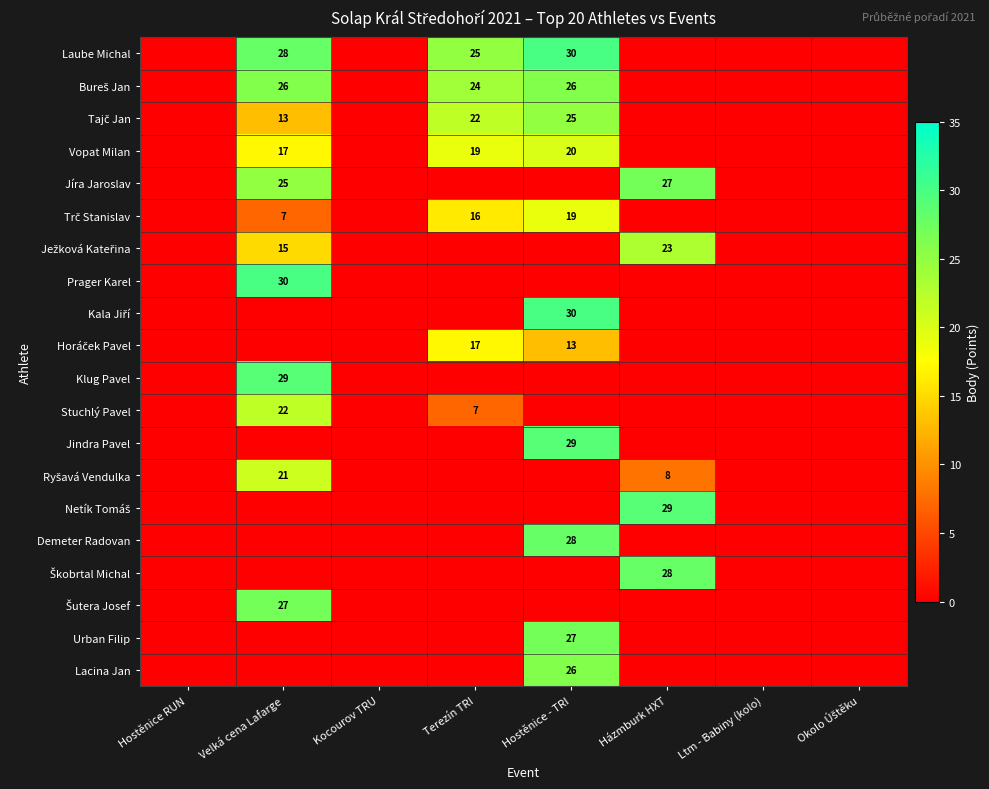

At Kocourov TRU, list the series in order from largest to smallest.

Laube Michal, Bureš Jan, Tajč Jan, Vopat Milan, Jíra Jaroslav, Trč Stanislav, Ježková Kateřina, Prager Karel, Kala Jiří, Horáček Pavel, Klug Pavel, Stuchlý Pavel, Jindra Pavel, Ryšavá Vendulka, Netík Tomáš, Demeter Radovan, Škobrtal Michal, Šutera Josef, Urban Filip, Lacina Jan